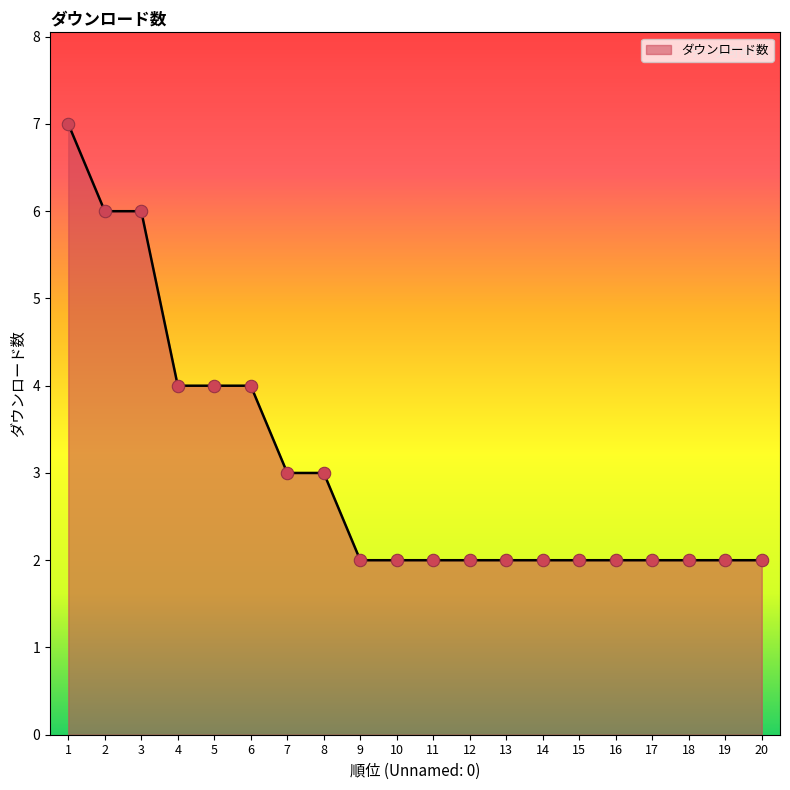

What is the ratio of the value at 4 to the value at 17?

2.0